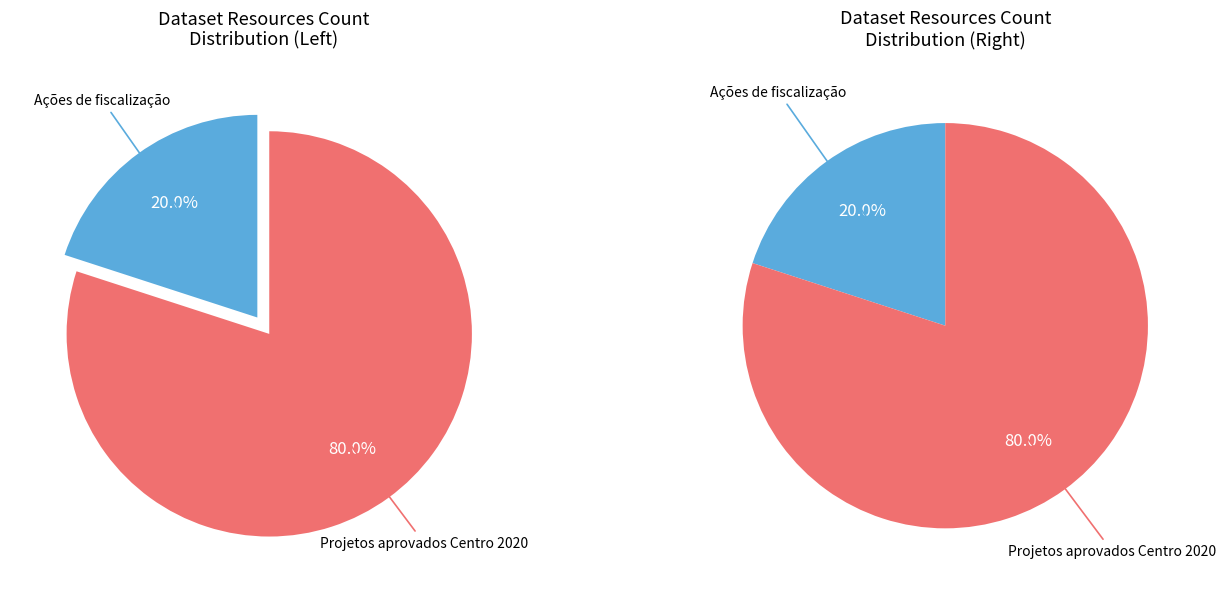

Is Ações de fiscalização the majority of the pie?

No